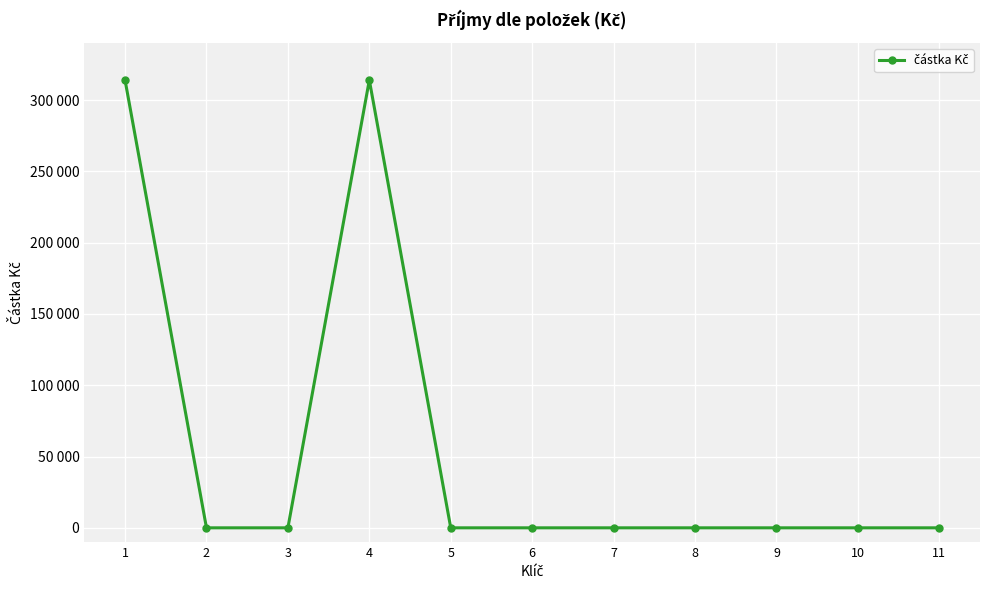

Is this an area chart (filled region under the line)?

No